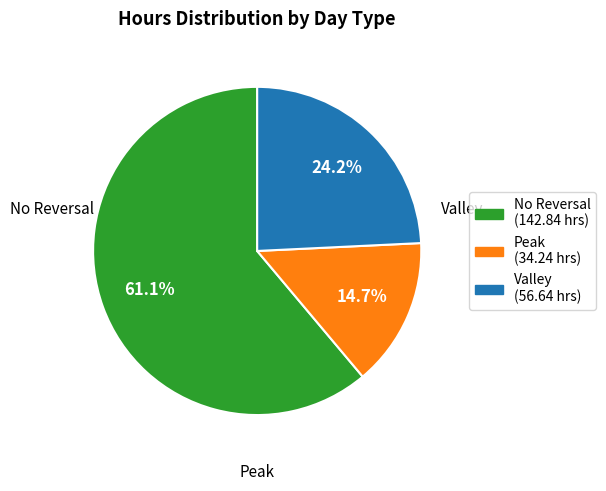

Is there a majority slice in this chart?

Yes